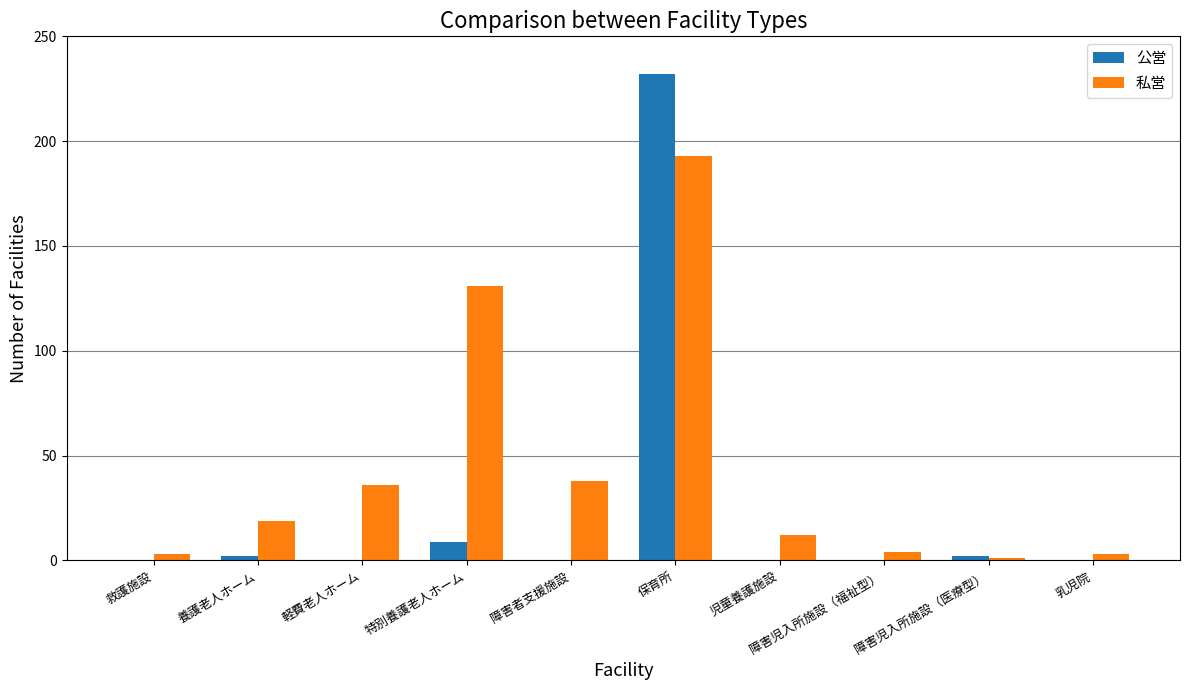

Reading left to right, extract all data points from this chart.

公営: 0	2	0	9	0	232	0	0	2	0
私営: 3	19	36	131	38	193	12	4	1	3